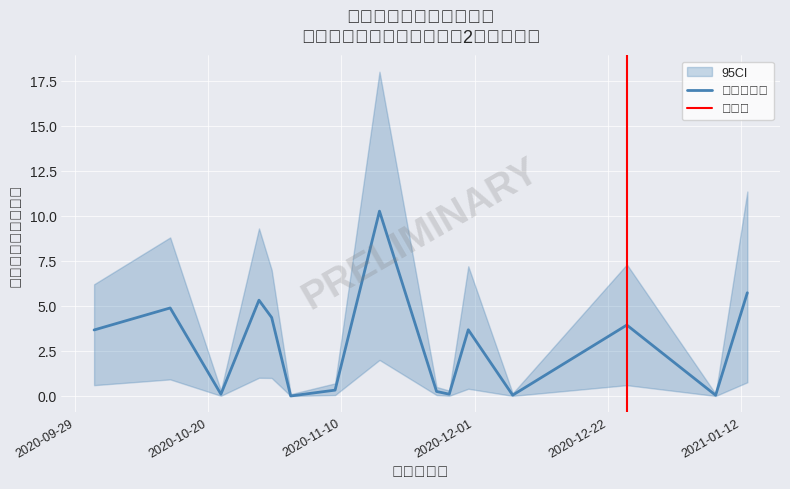

How many lines are shown in the chart?

3